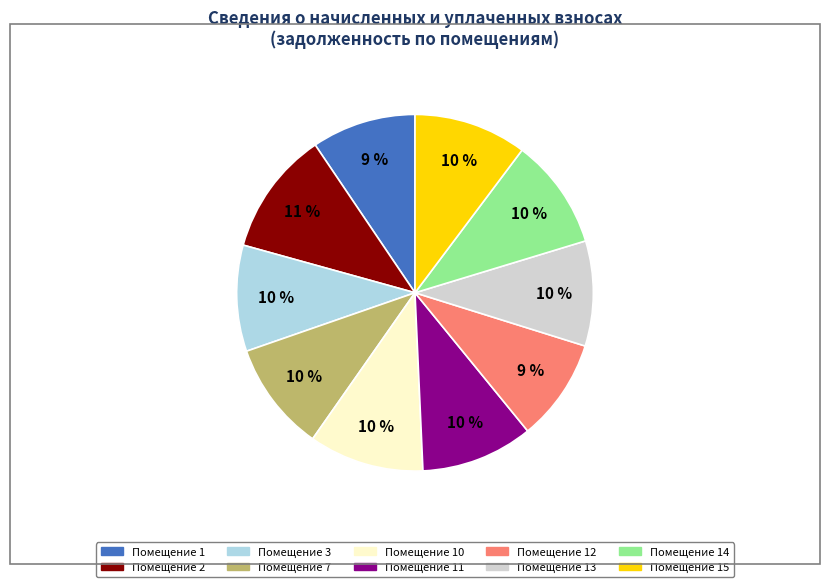

Combined, do Помещение 2 and Помещение 15 account for over 50%?

No